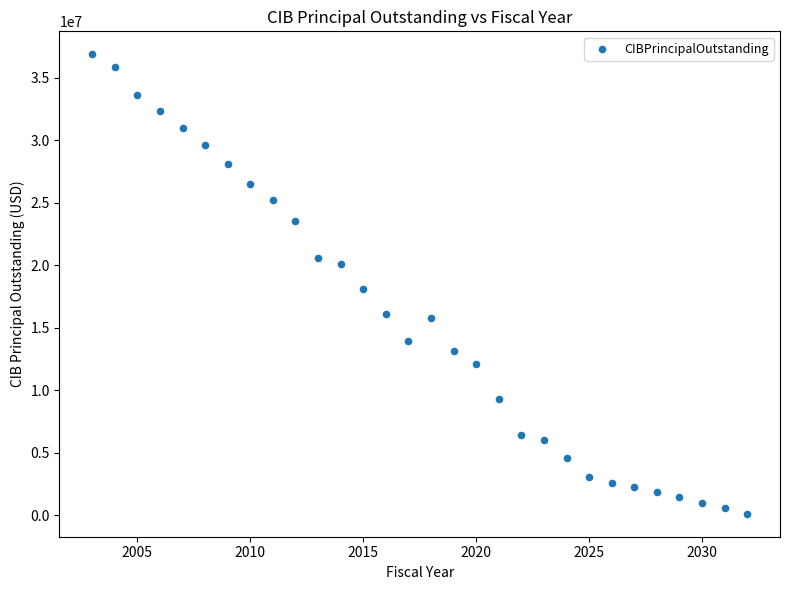

What is the range of Y values (max minus min)?

36742000